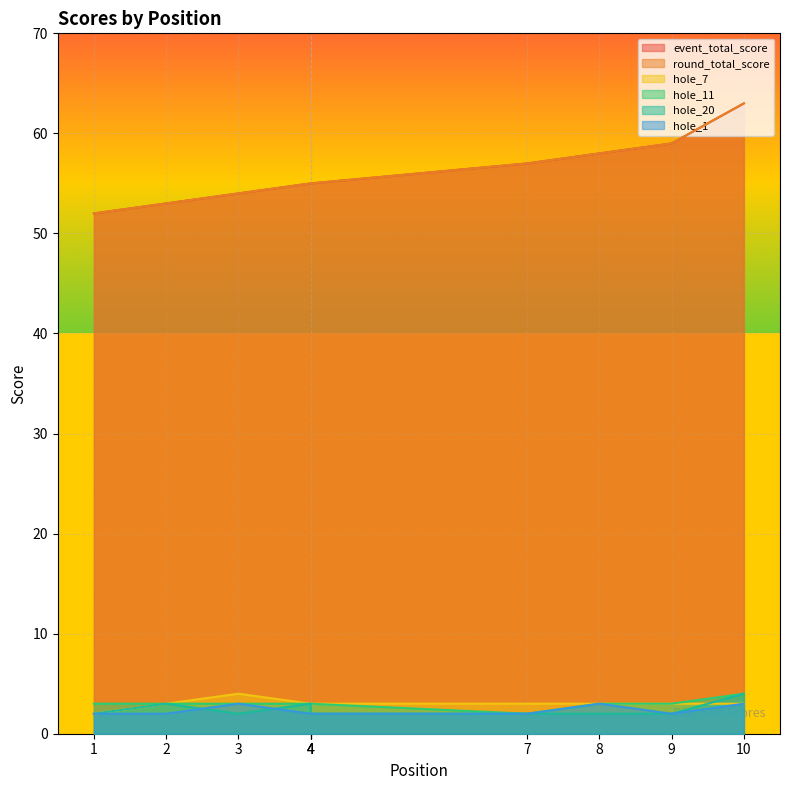

At how many categories does at least one series exceed 41?

10